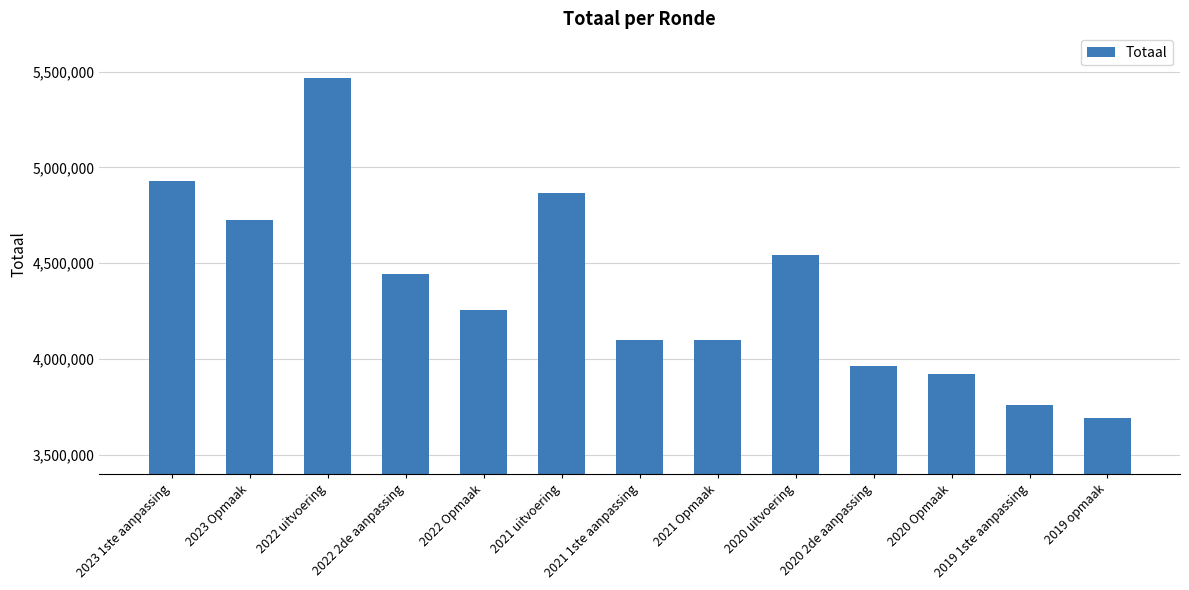

Which label corresponds to the largest value in the chart?

2022 uitvoering